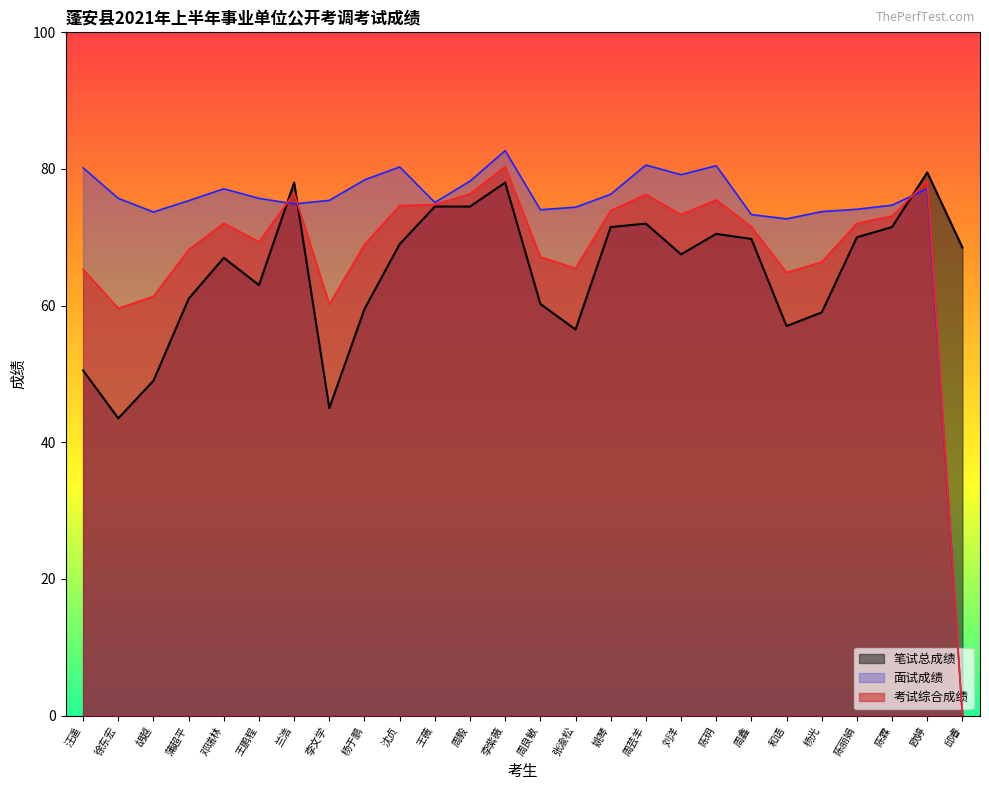

Reading right to left, extract all data points from this chart.

笔试总成绩: 68.5	79.5	71.5	70.0	59.0	57.0	69.8	70.5	67.5	72.0	71.5	56.5	60.2	78.0	74.5	74.5	69.0	59.5	45.0	78.0	63.0	67.0	61.0	49.0	43.5	50.5
面试成绩: 0.0	77.1	74.7	74.1	73.8	72.7	73.3	80.5	79.2	80.6	76.3	74.4	74.0	82.7	78.2	75.1	80.3	78.4	75.4	74.9	75.7	77.1	75.4	73.7	75.7	80.2
考试综合成绩: 0.0	78.3	73.1	72.0	66.4	64.8	71.5	75.5	73.3	76.3	73.9	65.5	67.1	80.3	76.4	74.8	74.7	69.0	60.2	76.4	69.3	72.0	68.2	61.4	59.6	65.3